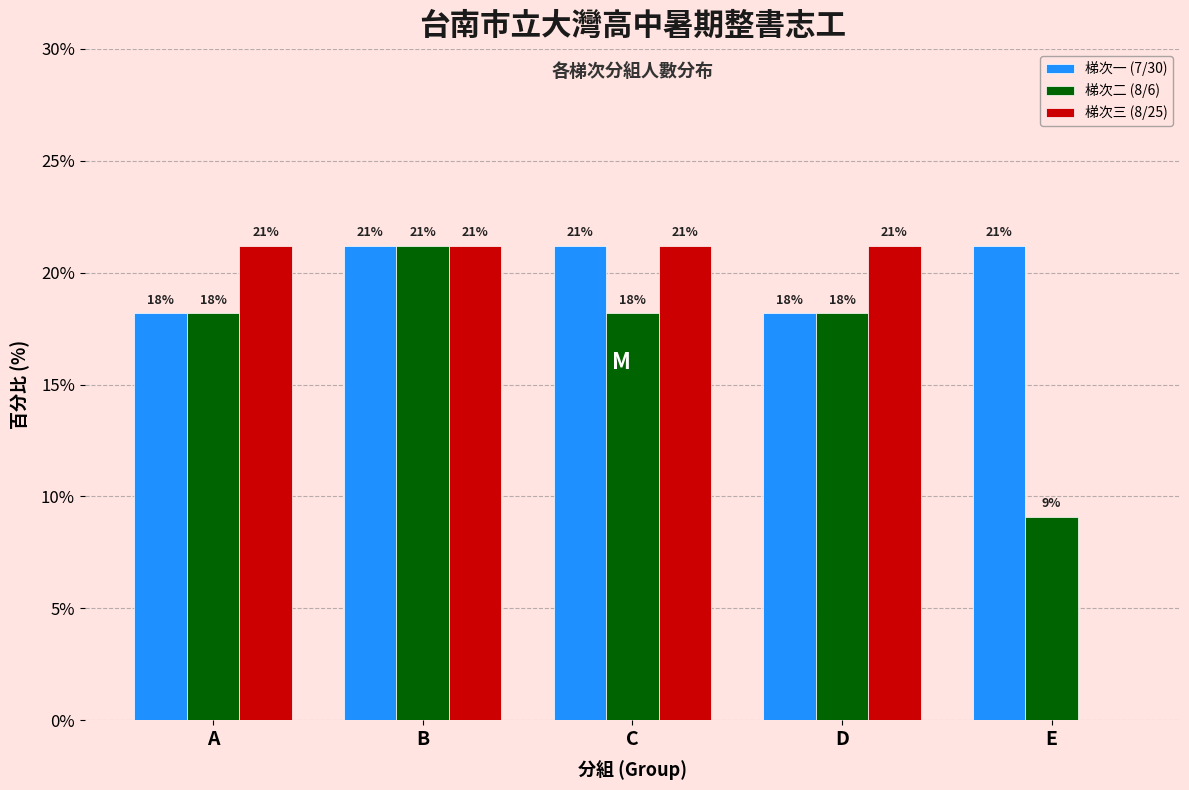

What are all the series names shown in the legend?

梯次一 (7/30), 梯次二 (8/6), 梯次三 (8/25)